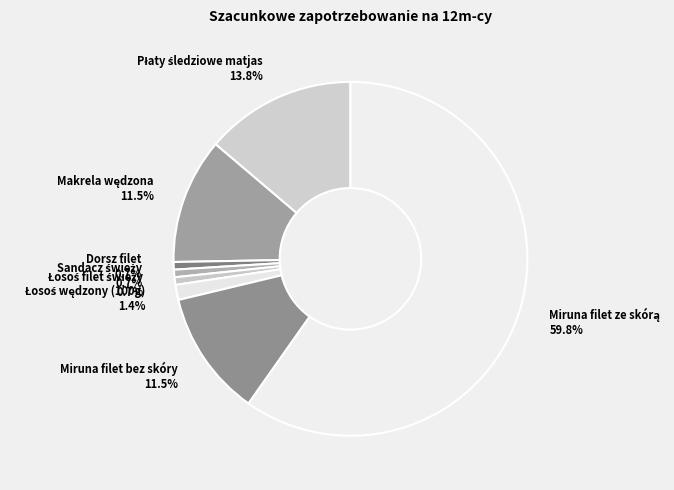

Is there a majority slice in this chart?

Yes